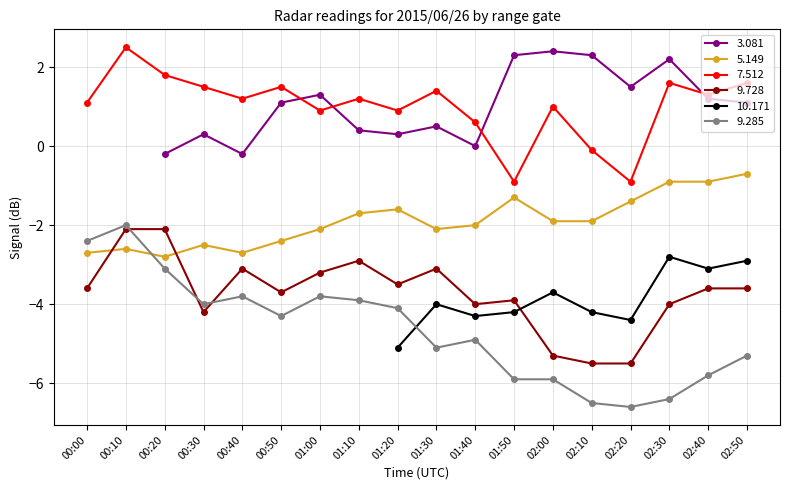

Read the 9.285 value at 01:00.

-3.8